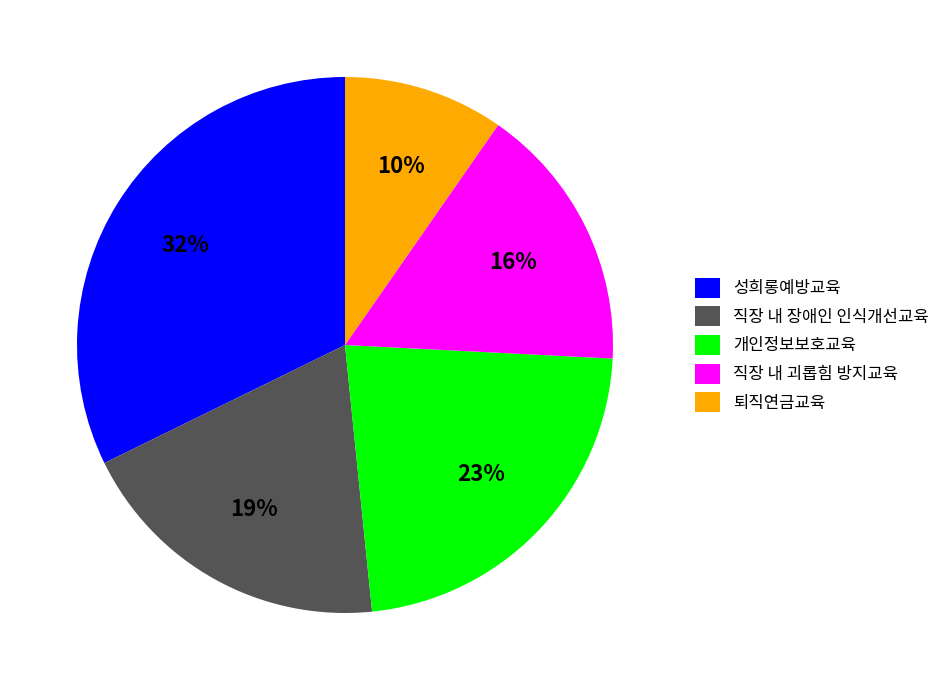

What is the ratio of the value at 직장 내 괴롭힘 방지교육 to the value at 개인정보보호교육?

0.7